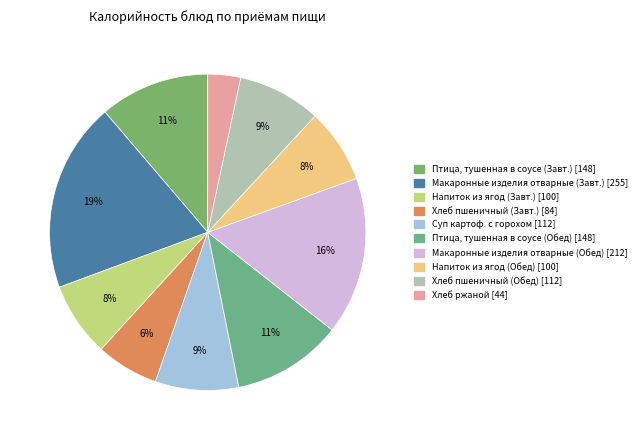

How many segments does this pie chart have?

10